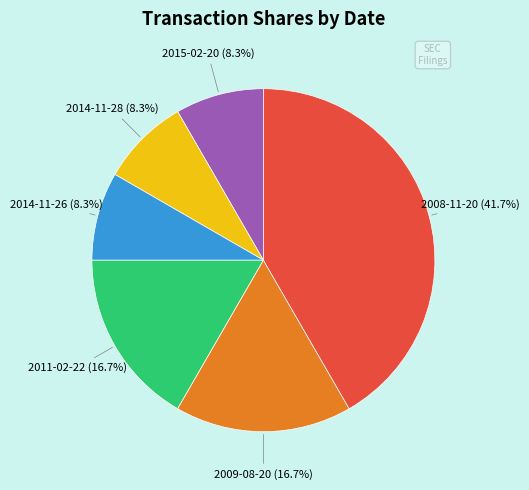

Is there a majority slice in this chart?

No